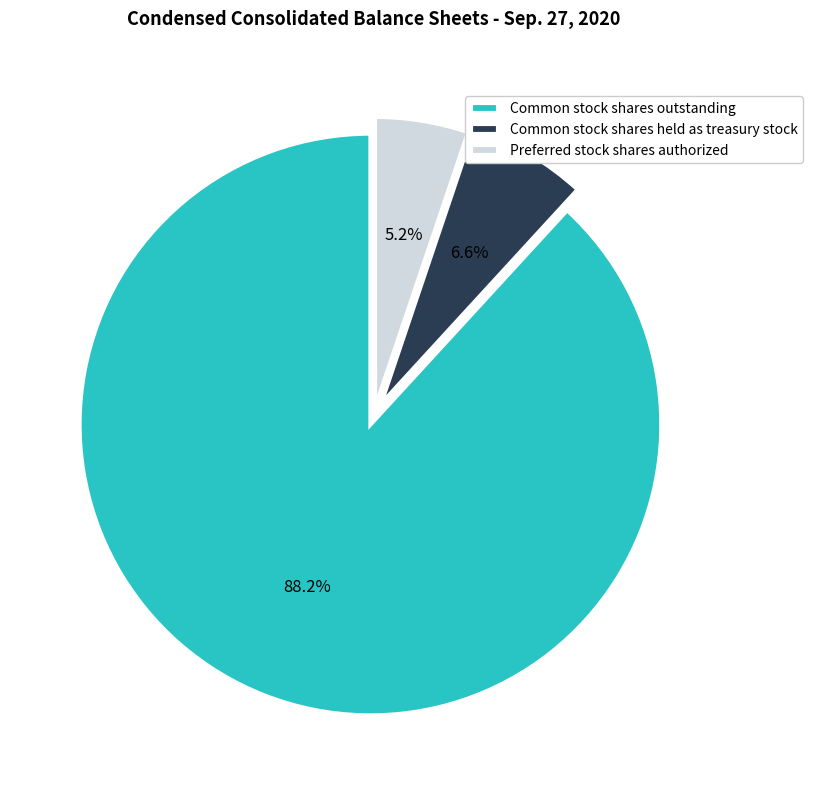

How many segments does this pie chart have?

3